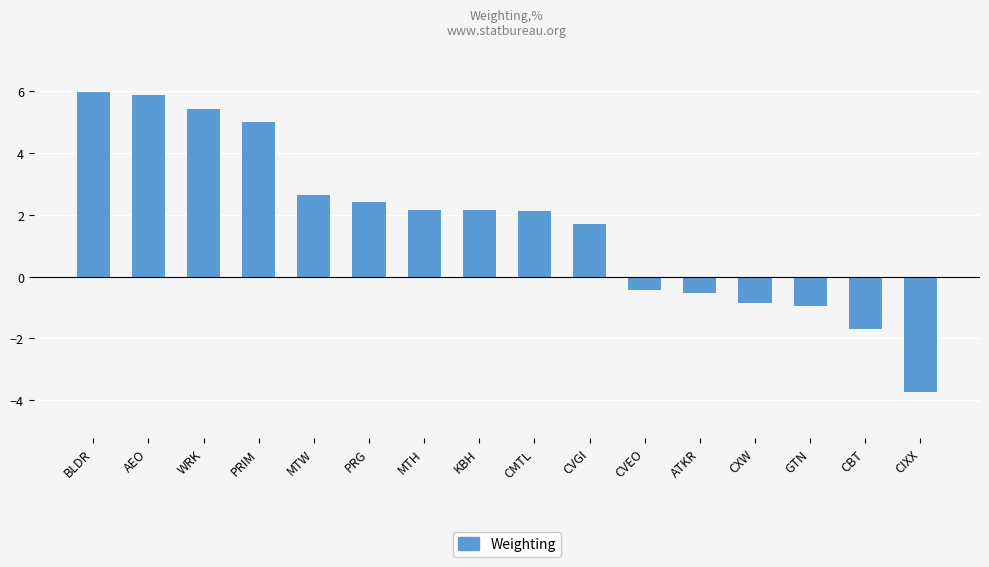

What value does the data have at PRG?

2.4